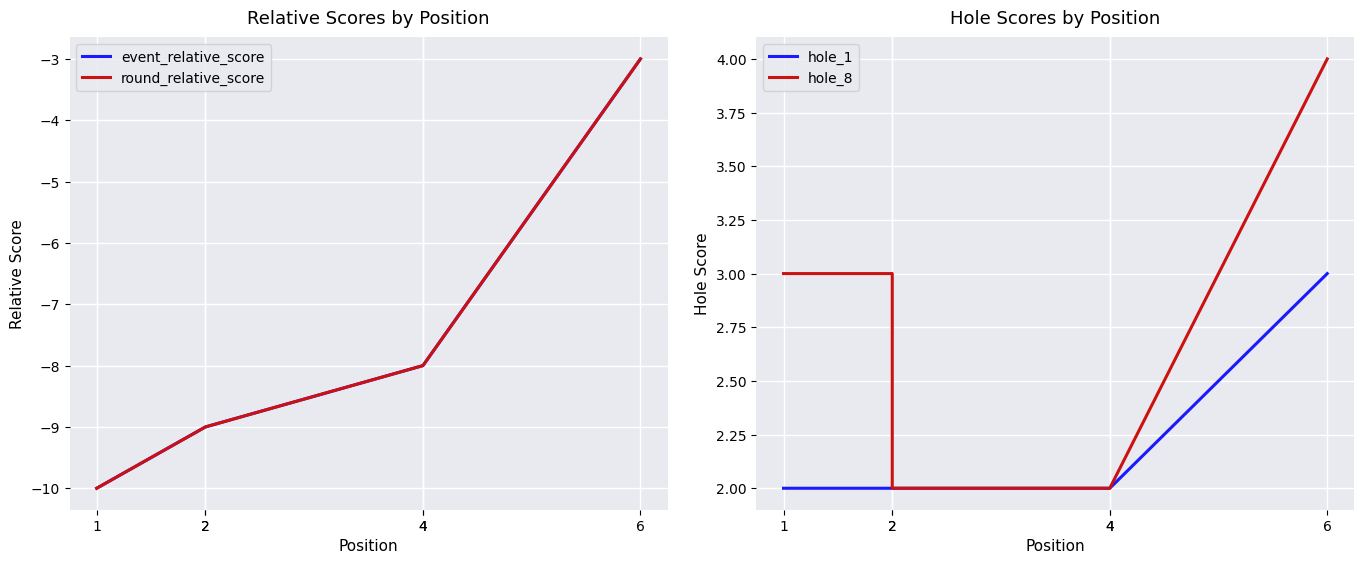

Is it true that hole_1 equals 2 at 4?

True